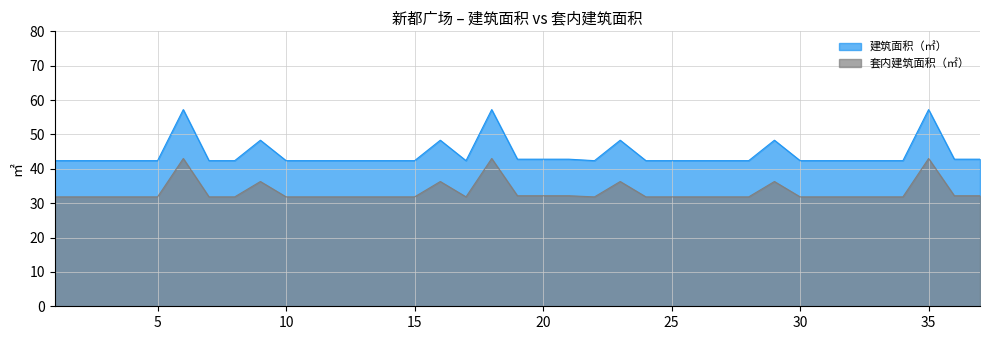

True or false: 建筑面积（㎡） has more than 0 points higher than both neighbors.

True